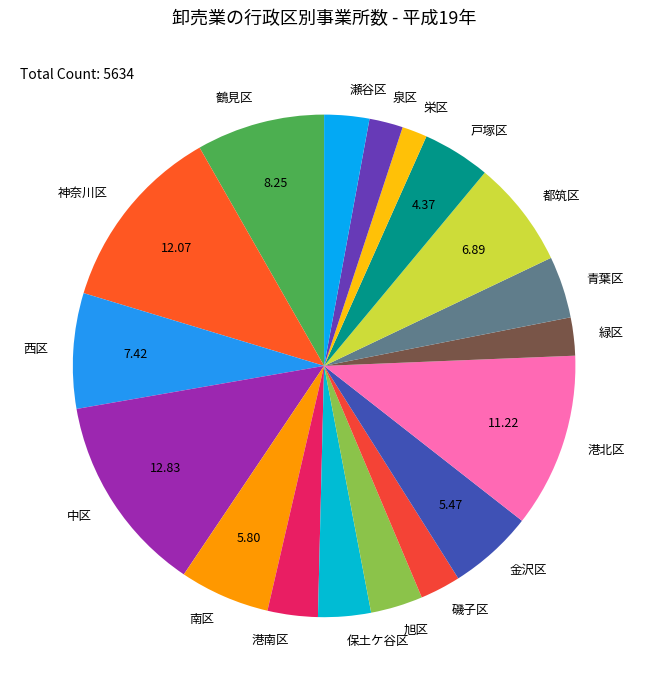

Does 中区 account for over 50% of the chart?

No